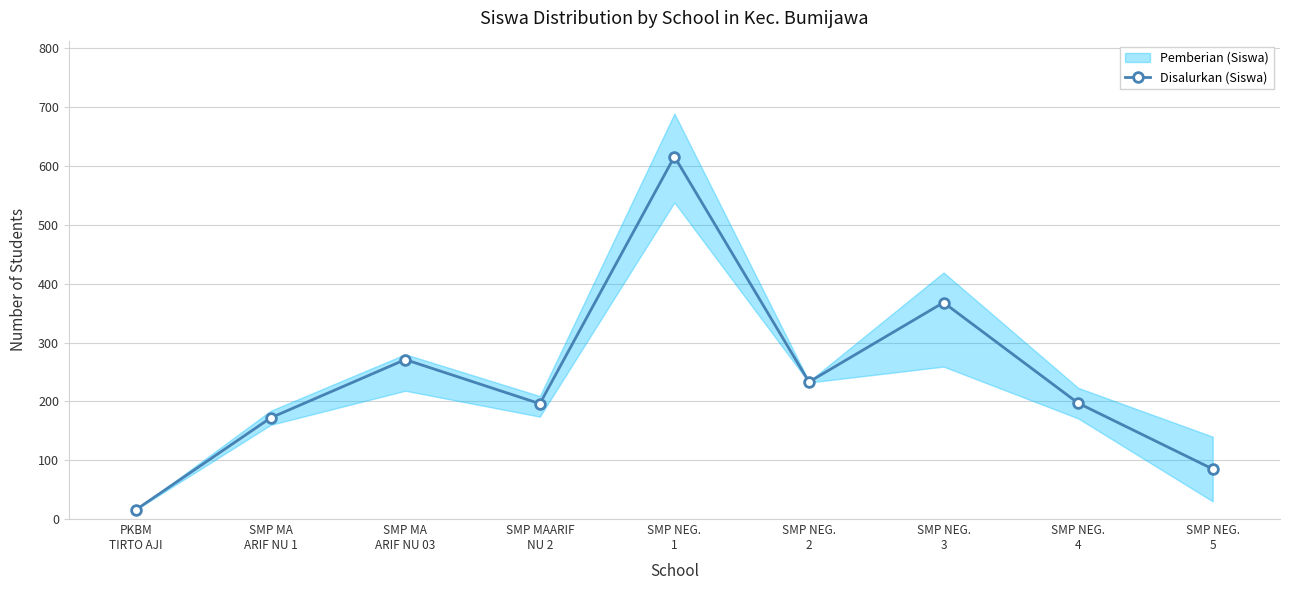

How many points are higher than both their immediate neighbors (excluding endpoints)?

3